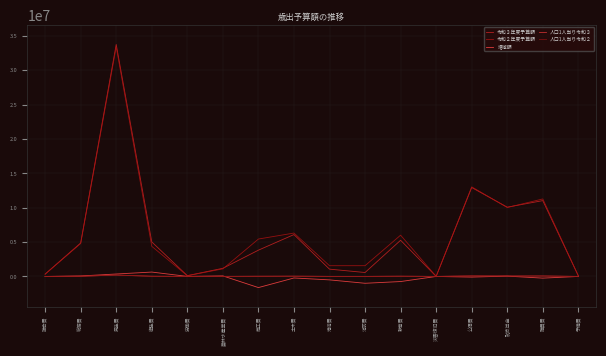

Which has a higher value, 教育費 or 港湾費?

教育費